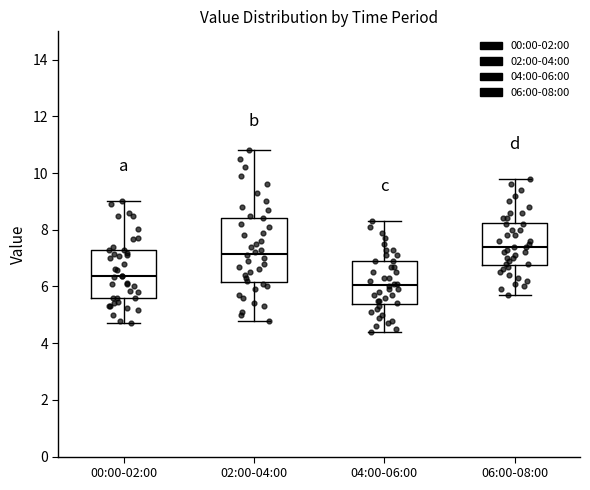

Reading left to right, read every box against the y-axis: the position of its median line, the range the box covers, and the ends of its whiskers. The values are not printed on the chart, so give them approximately, as read against the axis.

00:00-02:00: median 6.4, box 5.6 to 7.4, whiskers 4.8 to 9.0
02:00-04:00: median 7.2, box 6.2 to 8.4, whiskers 4.8 to 10.8
04:00-06:00: median 6.0, box 5.4 to 7.0, whiskers 4.4 to 8.4
06:00-08:00: median 7.4, box 6.8 to 8.2, whiskers 5.8 to 9.8